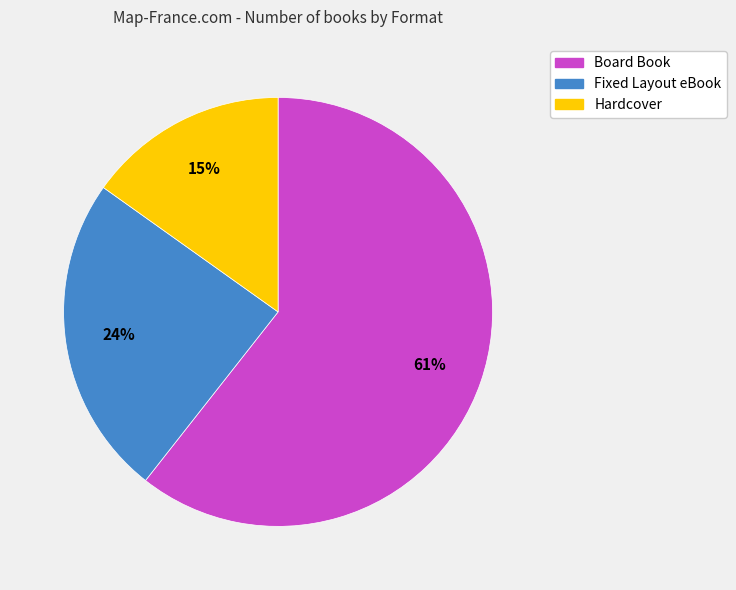

What is the largest slice in the pie chart?

Board Book